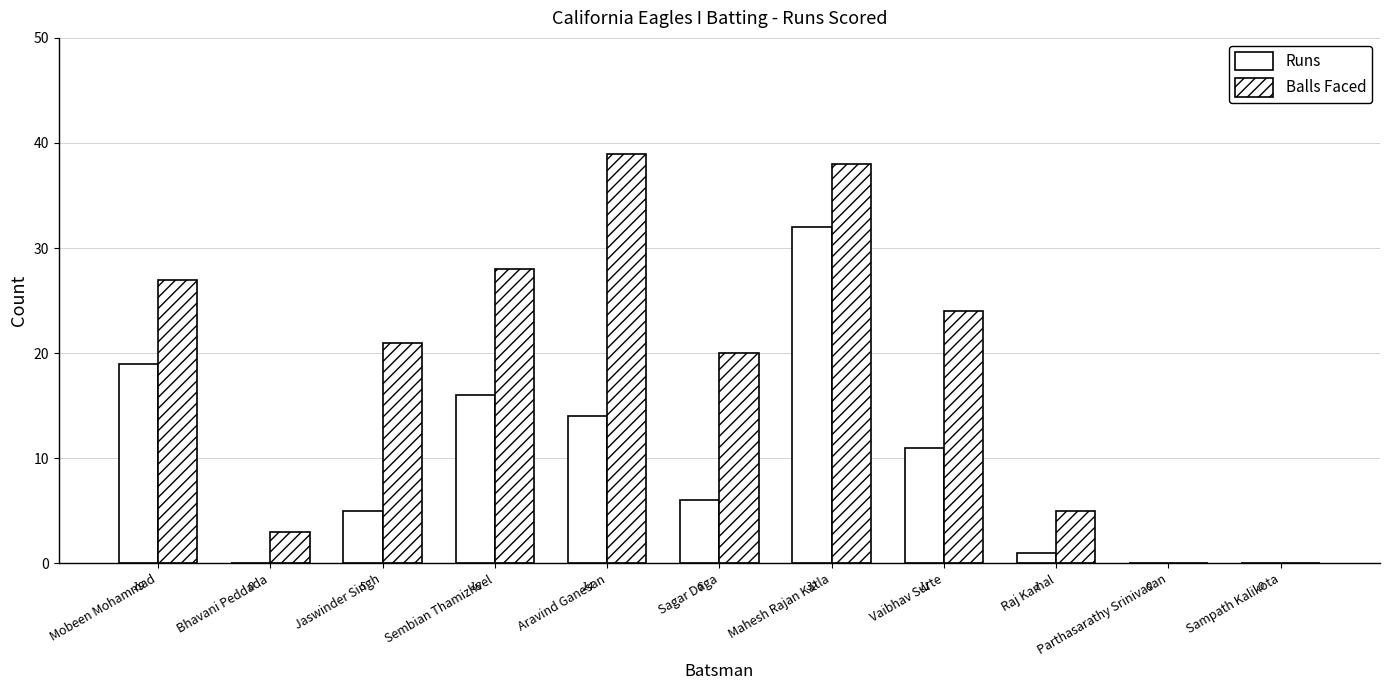

What is the sum of the Balls Faced values at Vaibhav Surte and Mahesh Rajan Katla?

62